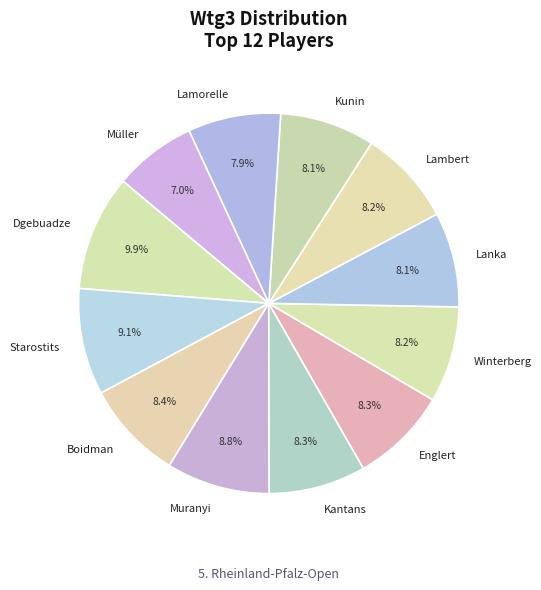

Is Lanka the majority of the pie?

No